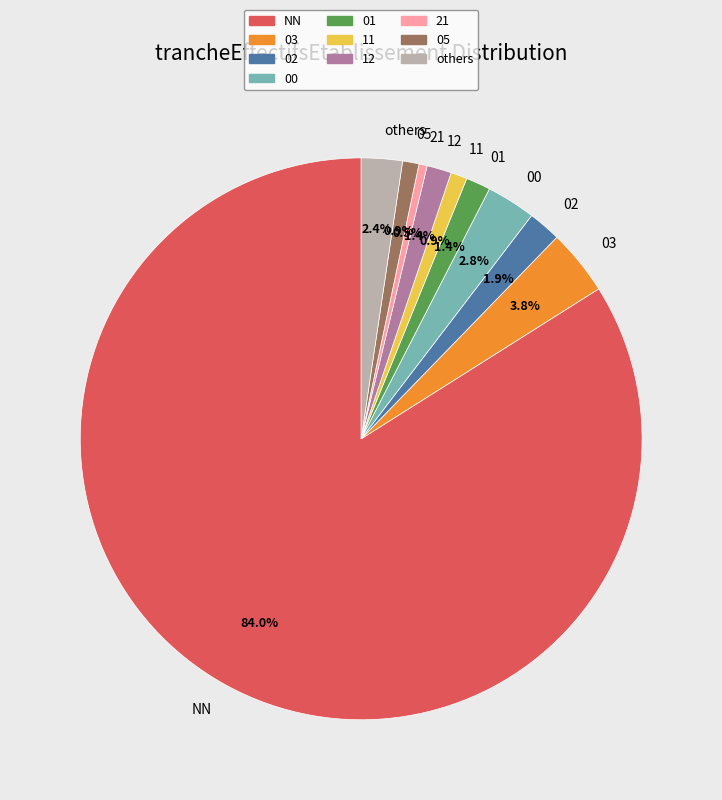

Does NN account for over 50% of the chart?

Yes